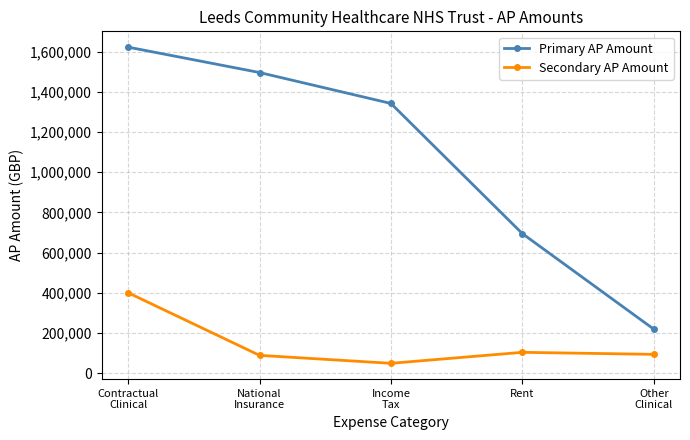

List the series in order of their overall mean, lowest first.

Secondary AP Amount, Primary AP Amount